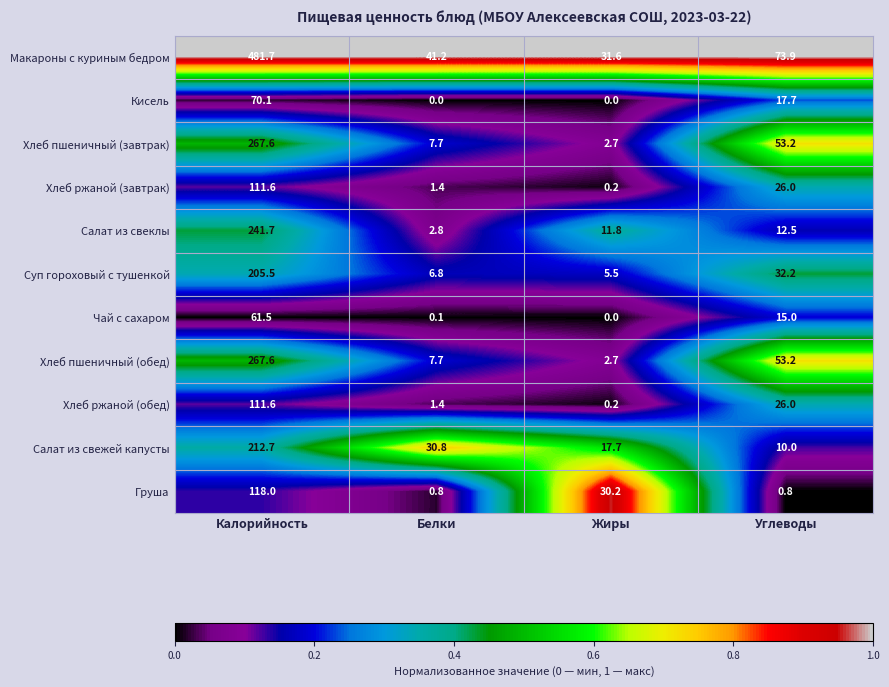

At which category is the sum across all series the highest?

Калорийность